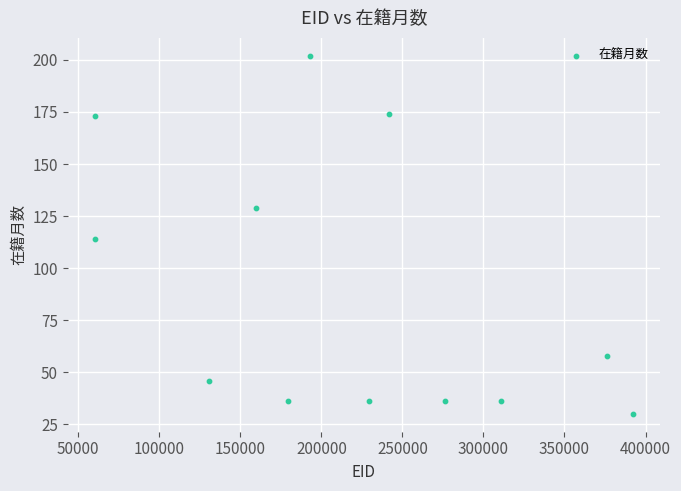

What Y value in the scatter plot is closest to 116?

114